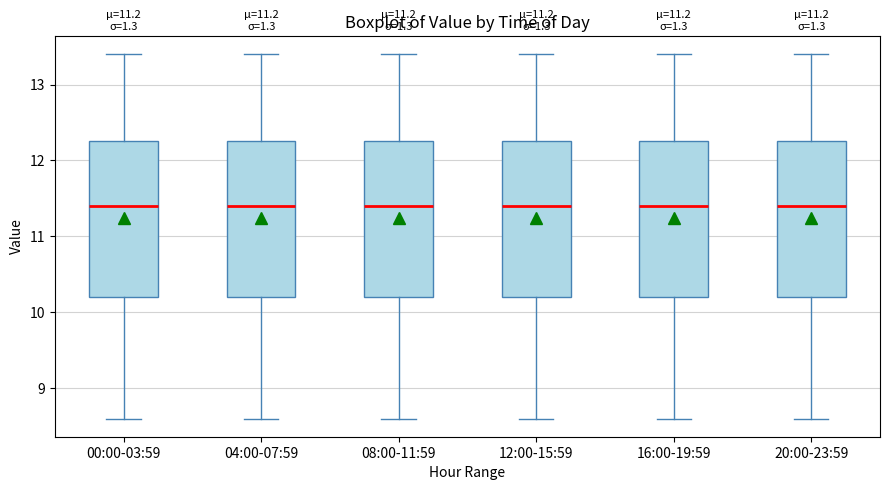

Where is the lower edge of the box for 12:00-15:59 on the y-axis? The values are not printed on the chart, so give them approximately, as read against the axis.

10.2